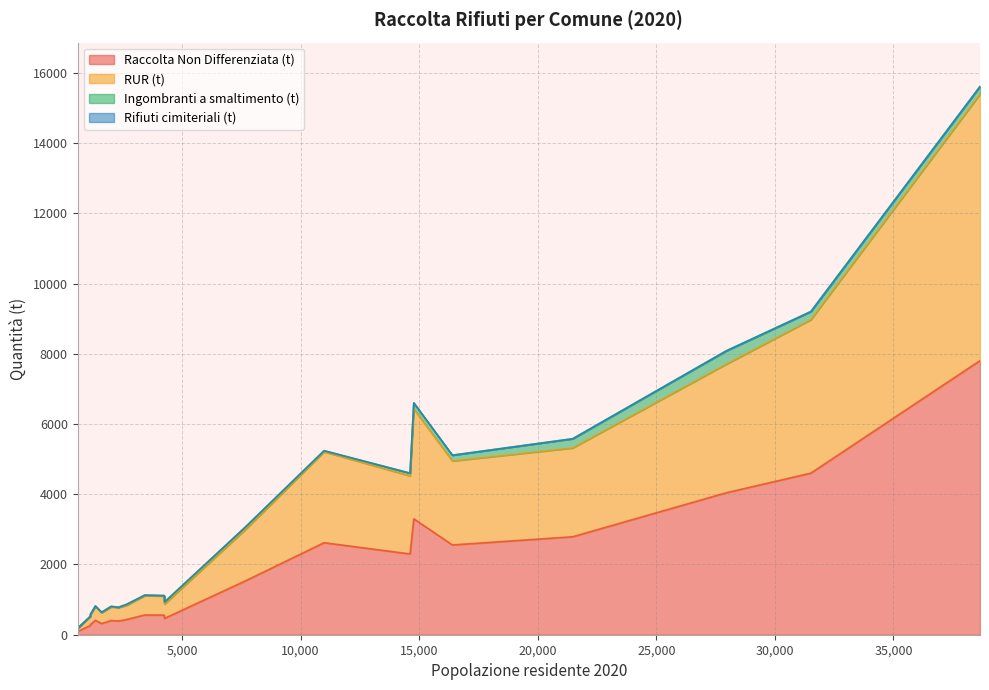

What is the maximum value for Raccolta Non Differenziata (t)?

7805.7